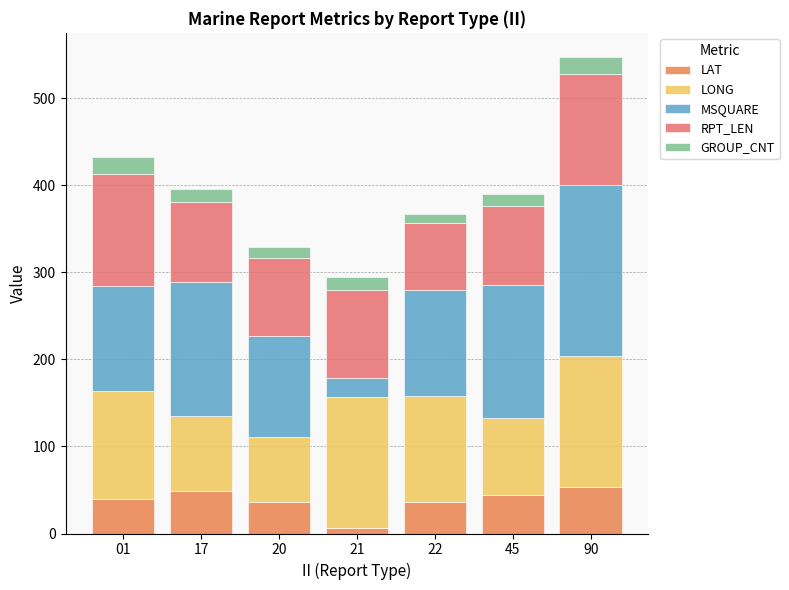

The LONG series shows 150.3 at 90. True or false?

True